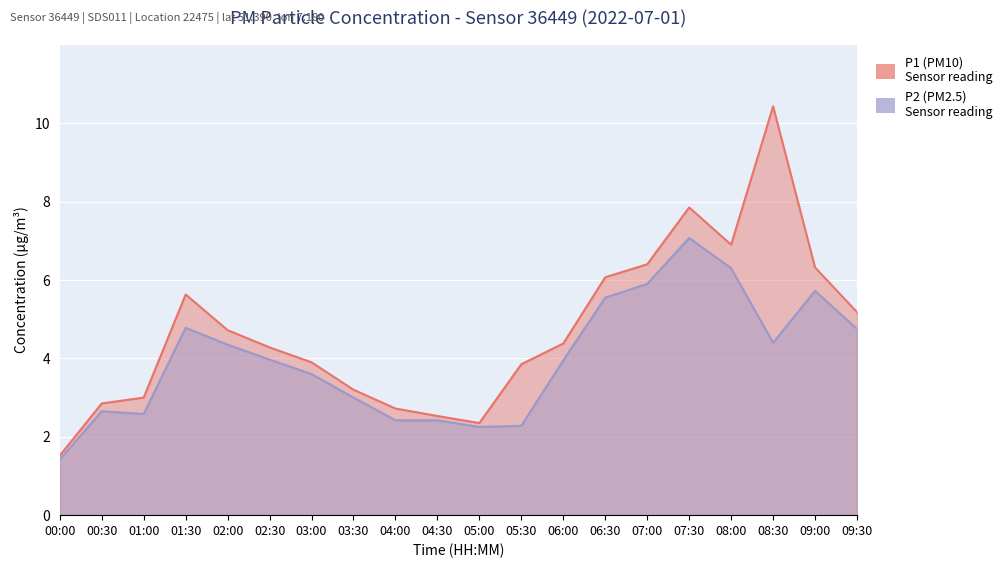

At 06:30, list the series in order from largest to smallest.

P1, P2